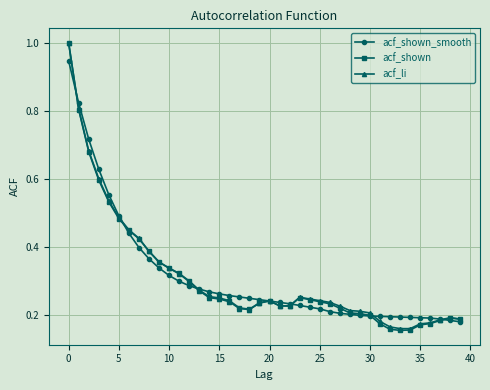

True or false: acf_li has more than 0 points higher than both neighbors.

True